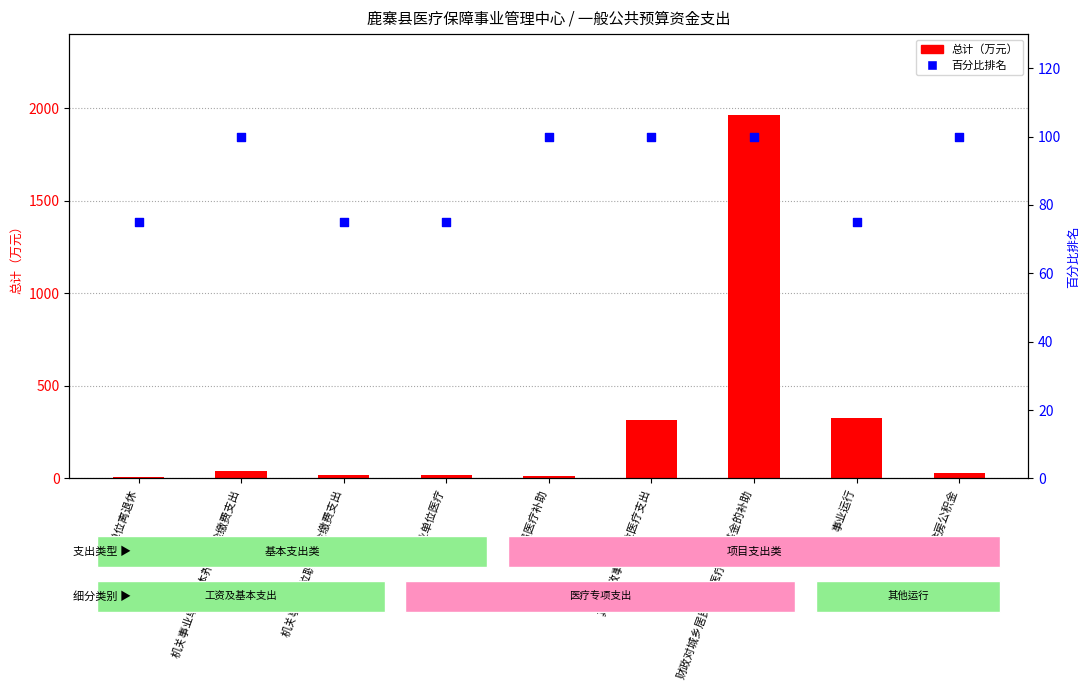

Which series reaches the maximum Y coordinate?

总计（万元）